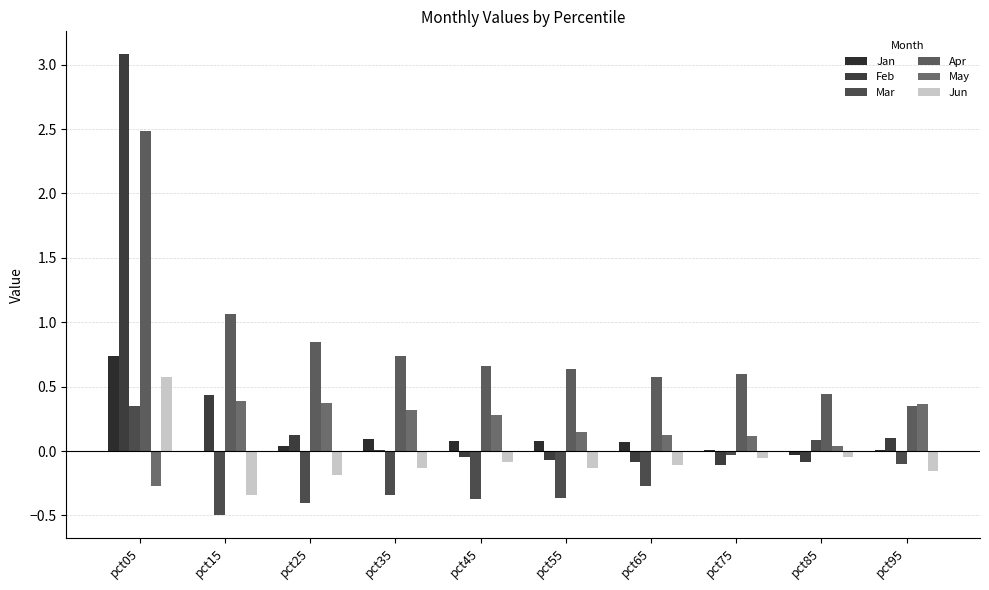

Reading right to left, what are all the values shown in this chart?

Jan: 0.0	-0.0	0.0	0.1	0.1	0.1	0.1	0.0	-0.0	0.7
Feb: 0.1	-0.1	-0.1	-0.1	-0.1	-0.0	0.0	0.1	0.4	3.1
Mar: -0.1	0.1	-0.0	-0.3	-0.4	-0.4	-0.3	-0.4	-0.5	0.3
Apr: 0.4	0.4	0.6	0.6	0.6	0.7	0.7	0.8	1.1	2.5
May: 0.4	0.0	0.1	0.1	0.2	0.3	0.3	0.4	0.4	-0.3
Jun: -0.2	-0.0	-0.1	-0.1	-0.1	-0.1	-0.1	-0.2	-0.3	0.6